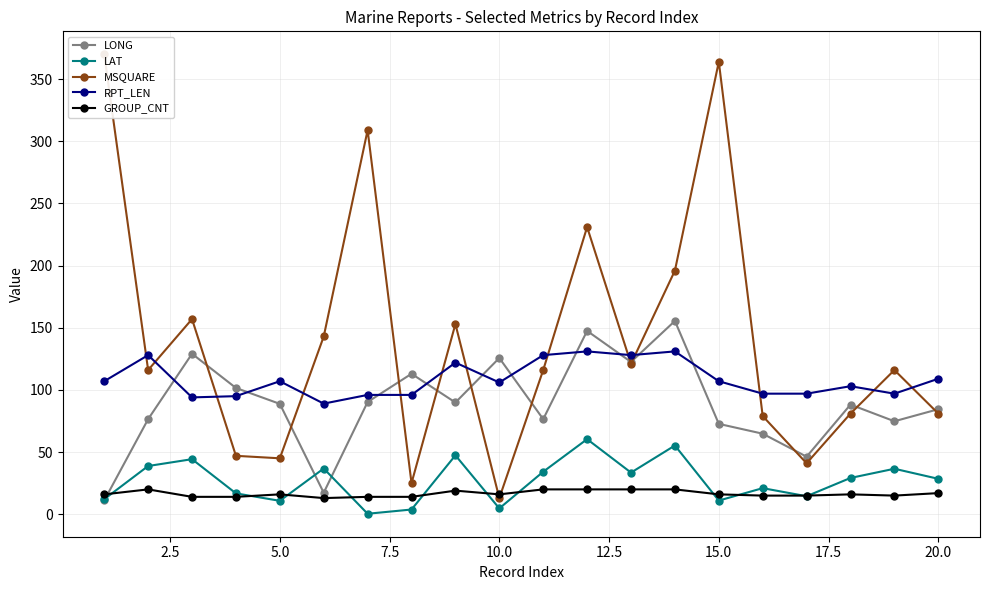

How many categories are shown in the chart?

20